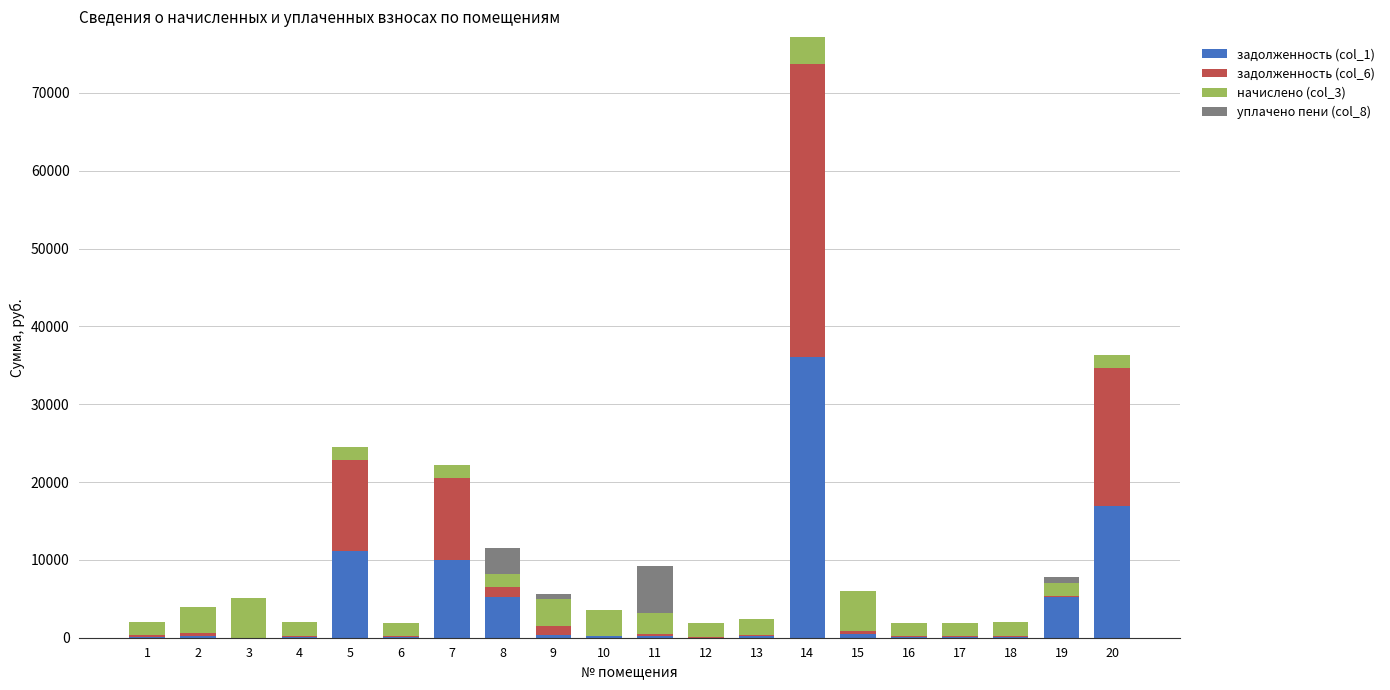

At which category is the sum across all series the highest?

14